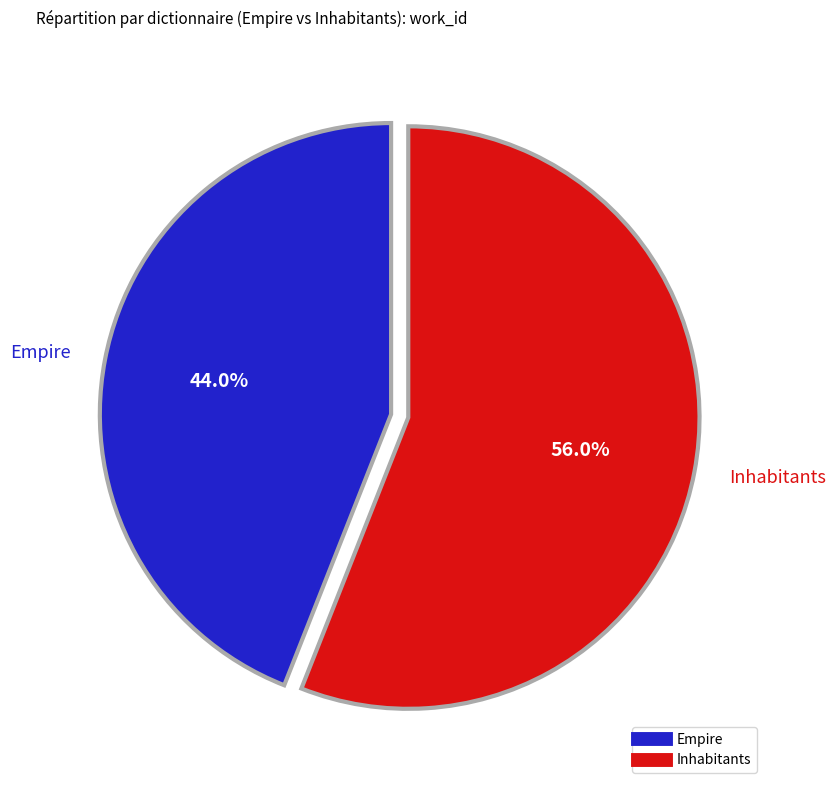

To the nearest percent, what percentage of the pie is Inhabitants?

56%